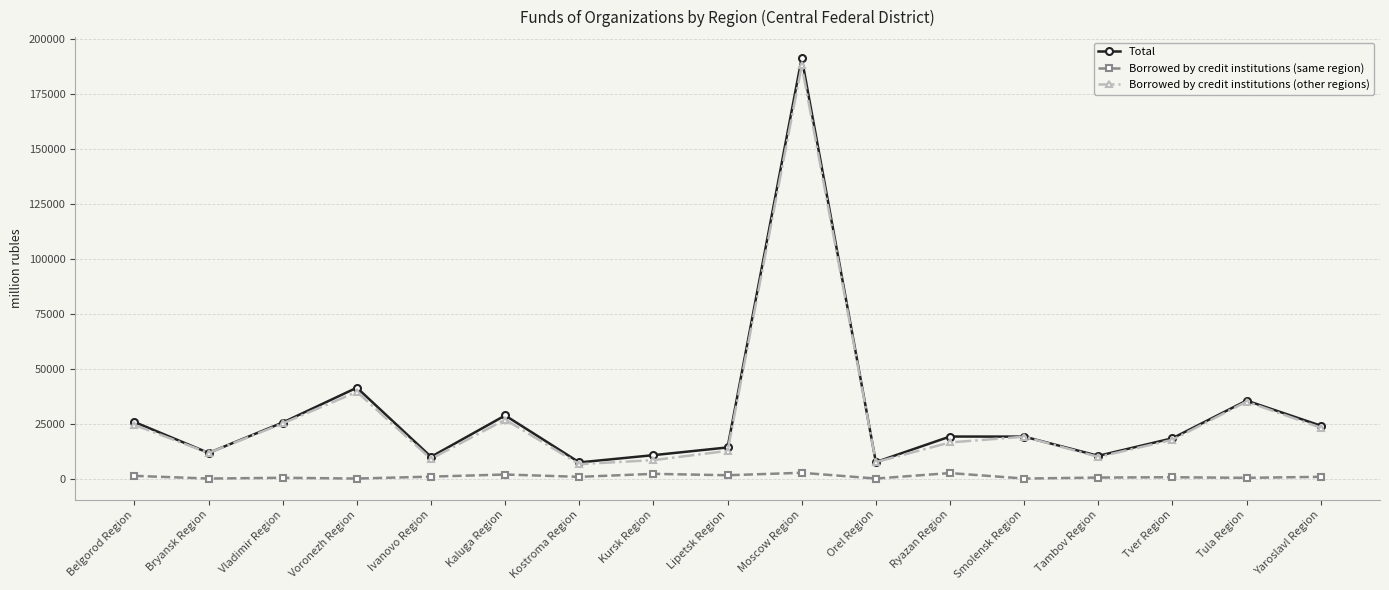

In Borrowed by credit institutions (same region), how many points are lower than both neighbors (excluding endpoints)?

7